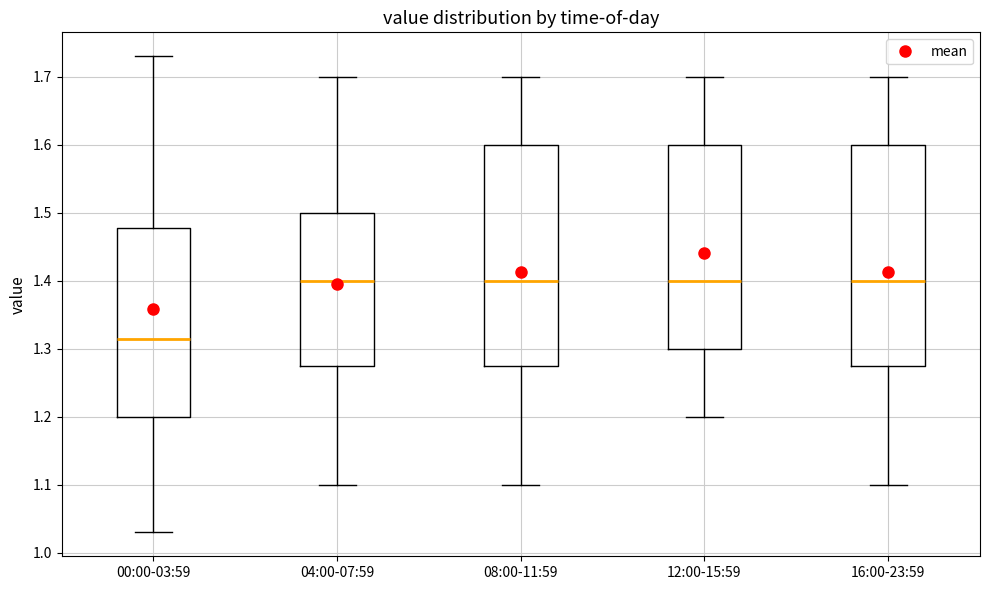

Which box's median line is the lowest?

00:00-03:59